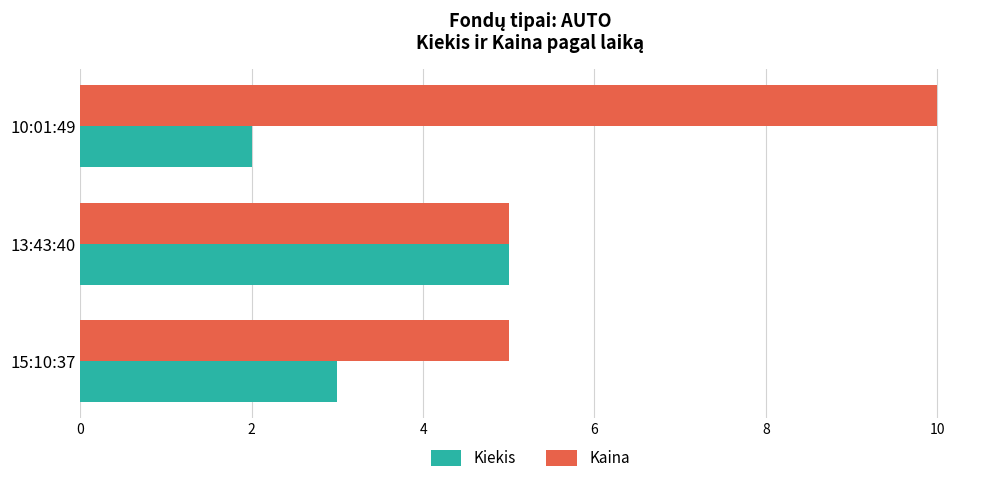

Which series has the widest spread of values?

Kaina